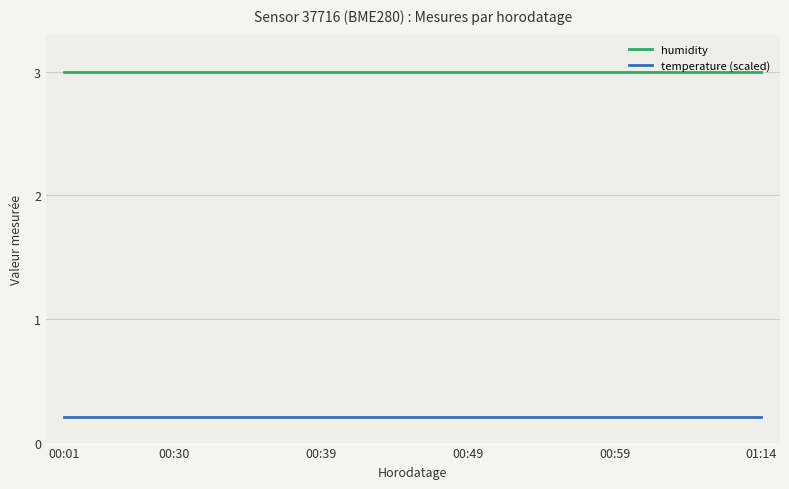

Rank the series by their maximum value, from lowest to highest.

temperature (scaled), humidity